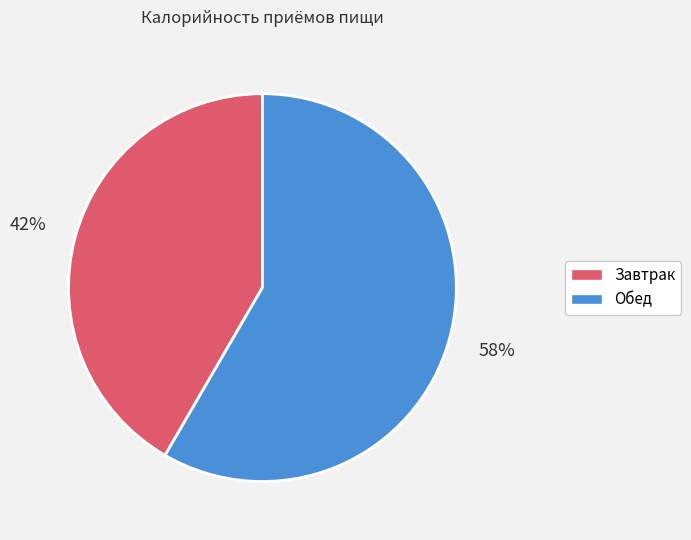

To the nearest percent, what is the combined percentage of Завтрак and Обед?

100%